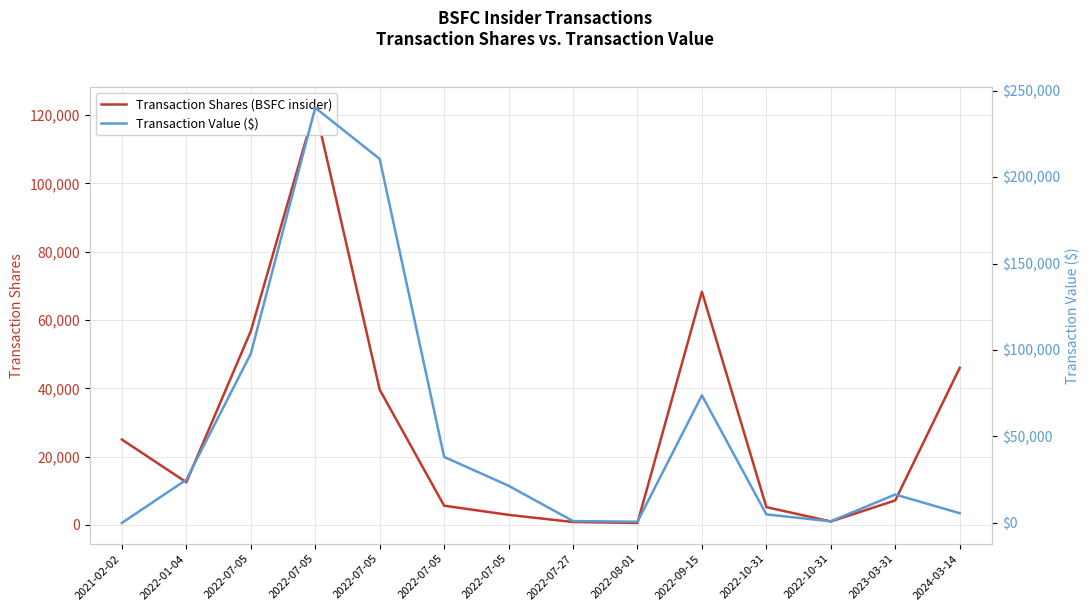

Between 2022-01-04 and 2022-07-05, which series saw the biggest shift?

Transaction Value ($)